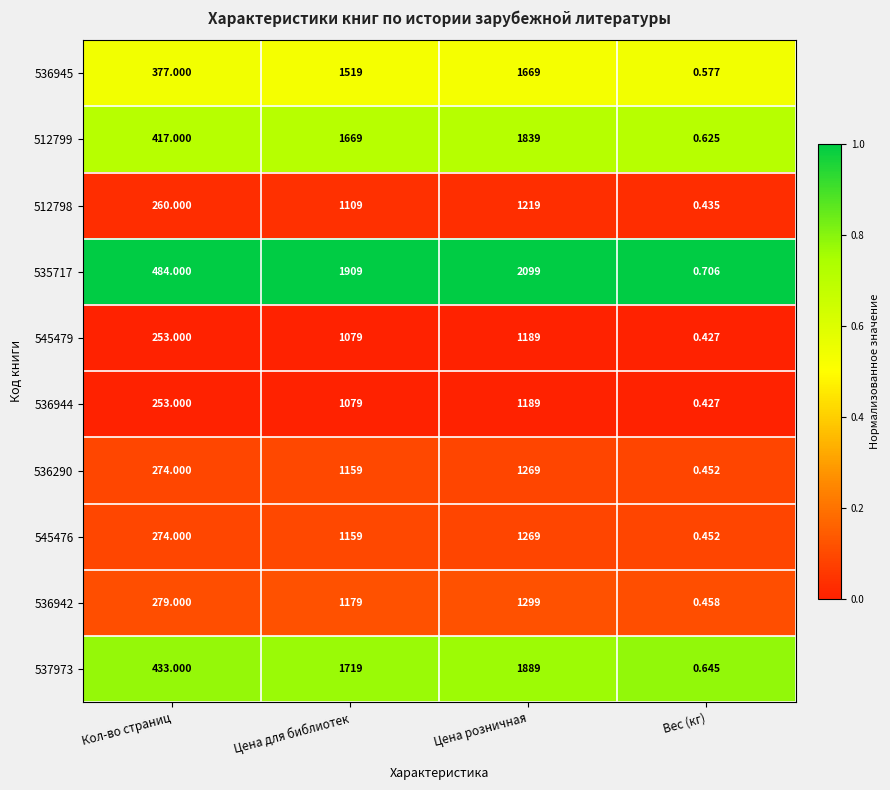

Where is 512798 nearest to the value 609?

Кол-во страниц